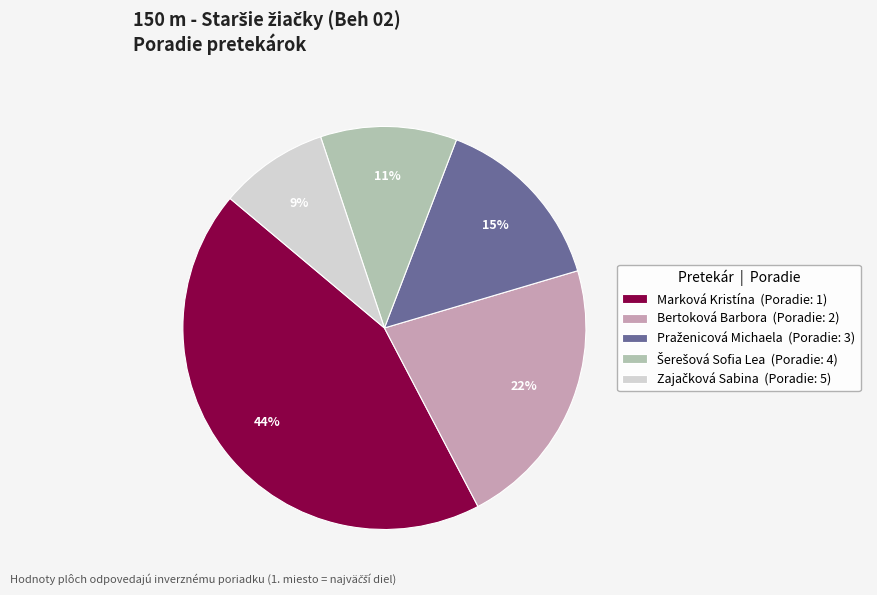

To the nearest percent, what is the difference between the largest and smallest slice percentages?

35%